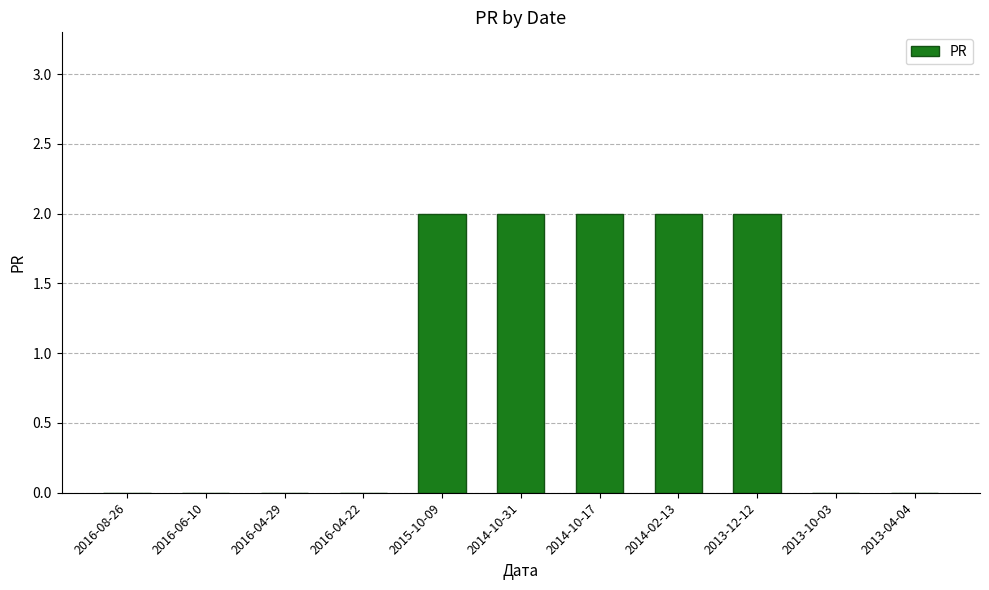

True or false: the data shows 2 at 2013-12-12.

True